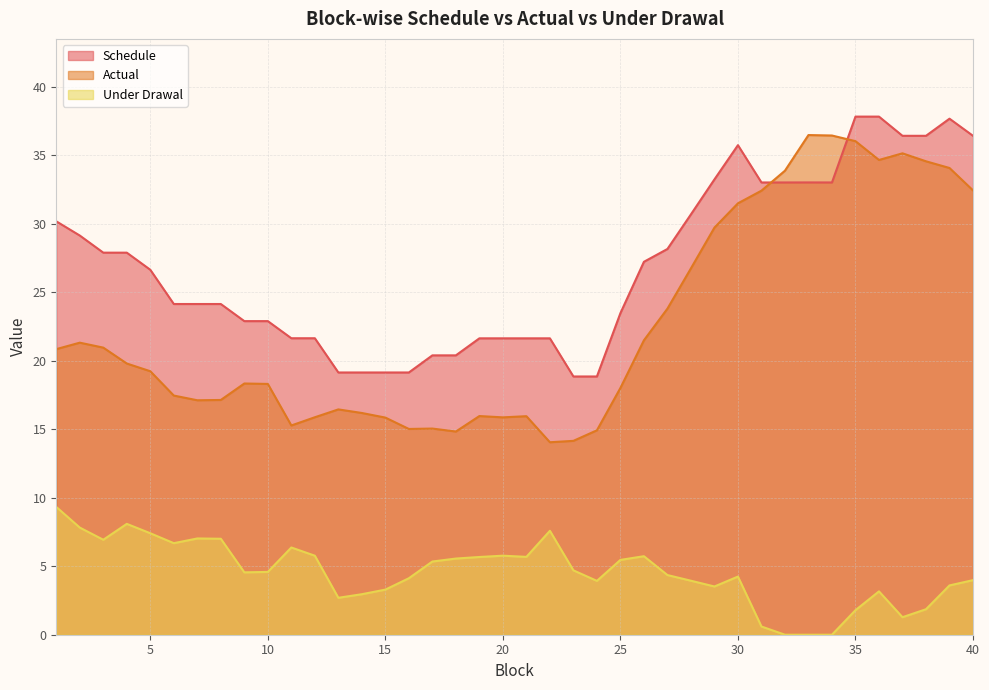

Which series changed the most between 8 and 13?

Schedule